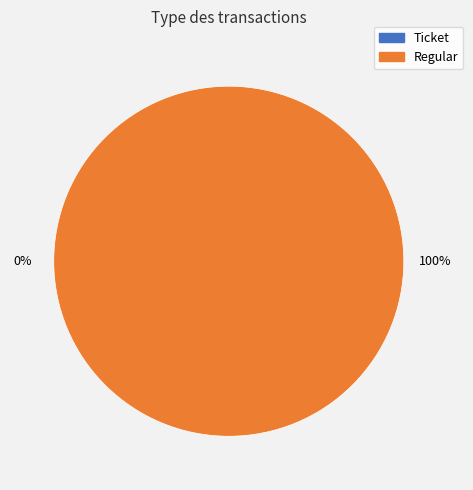

Which category has the smallest portion of the pie?

Ticket